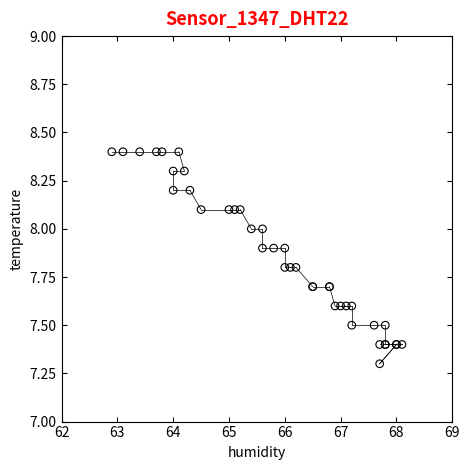

What Y value in the scatter plot is closest to 7?

7.3